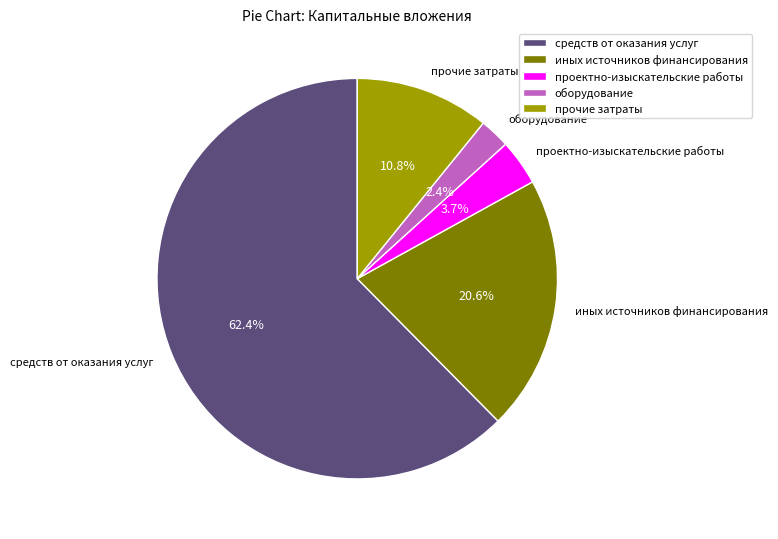

What is the smallest slice in the pie chart?

оборудование